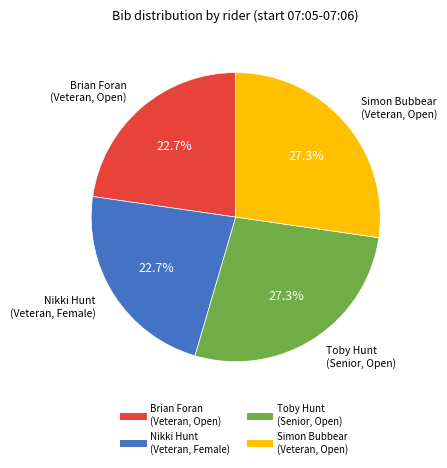

Does any single category account for the majority?

No